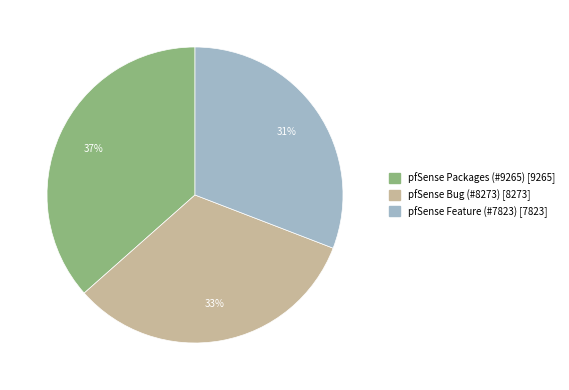

Is there any slice that represents more than half of the pie?

No